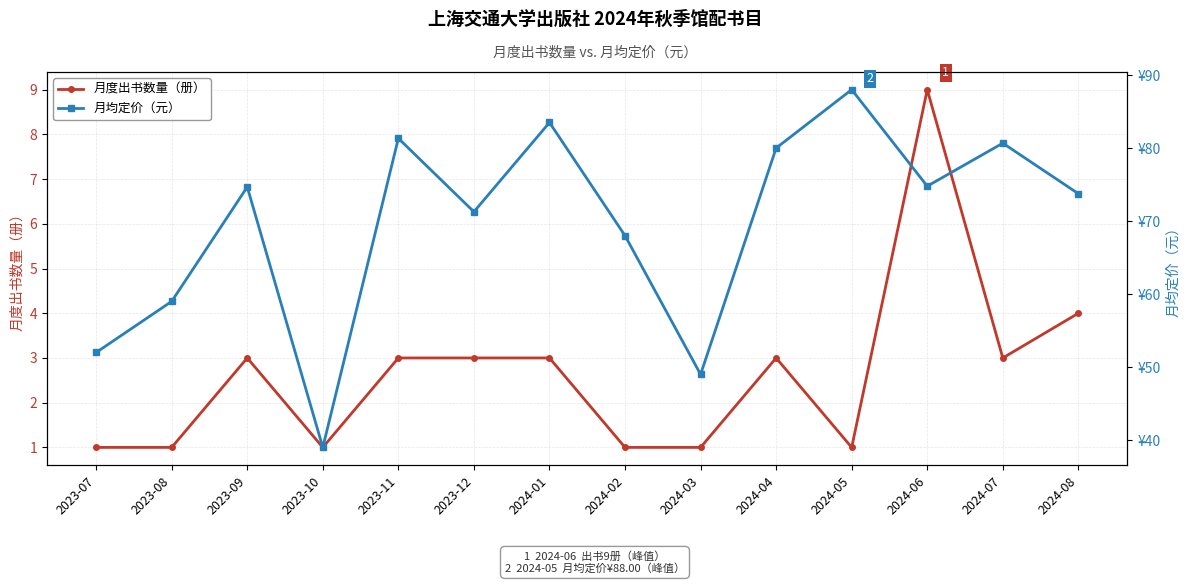

What is the value of the 月均定价（元） point at the 1st from the left?

52.0